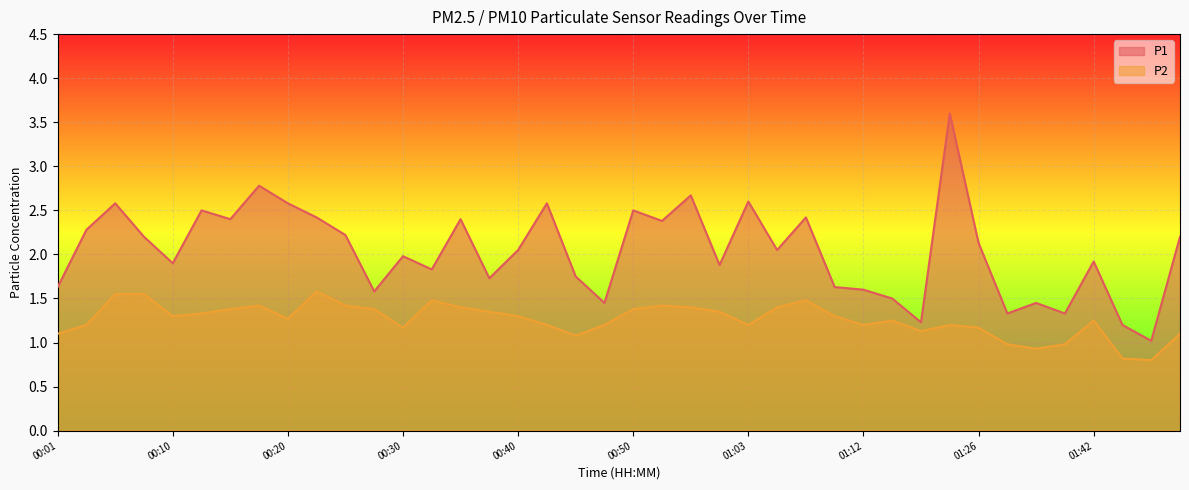

Between 00:05 and 01:20, which series saw the biggest shift?

P1